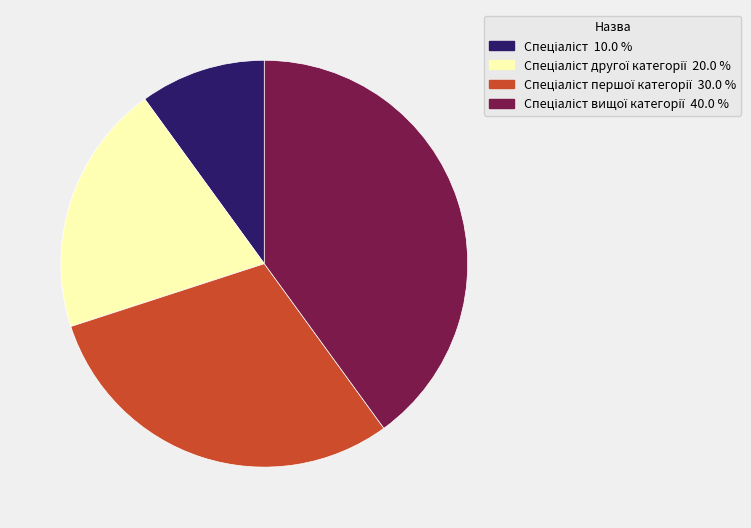

Is there a majority slice in this chart?

No